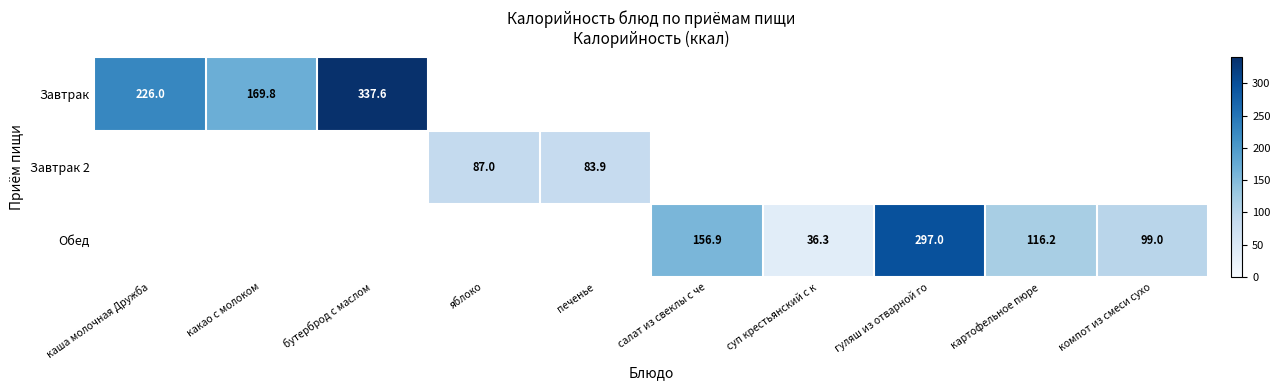

The value of Обед at гуляш из отварной го is 297.0. True or false?

True